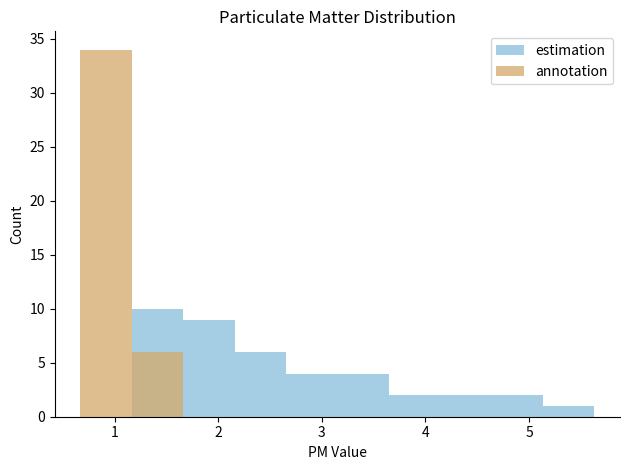

Reading left to right, extract all data points from this chart.

P1: 0=3.2	1=4.2	2=1.9	3=5.6	4=1.2	5=2.0	6=2.1	7=4.1	8=2.2	9=1.9	10=2.4	11=2.9	12=1.6	13=1.9	14=2.0	15=5.0	16=3.1	17=1.3	18=2.2	19=2.0	20=2.6	21=1.9	22=1.5	23=1.5	24=4.8	25=3.1	26=2.7	27=2.4	28=1.2	29=3.5	30=1.5	31=1.5	32=1.8	33=1.3	34=2.5	35=4.1	36=3.2	37=1.3	38=3.4	39=4.6
P2: 0=1.1	1=1.3	2=1.1	3=1.4	4=0.9	5=1.1	6=0.8	7=1.1	8=1.0	9=0.7	10=0.8	11=1.3	12=0.9	13=1.0	14=1.1	15=1.0	16=0.9	17=0.9	18=0.8	19=0.9	20=1.2	21=1.1	22=1.0	23=0.8	24=1.1	25=1.2	26=0.9	27=1.0	28=0.7	29=1.0	30=0.8	31=0.9	32=1.1	33=0.9	34=1.0	35=1.1	36=0.8	37=1.0	38=1.1	39=1.2